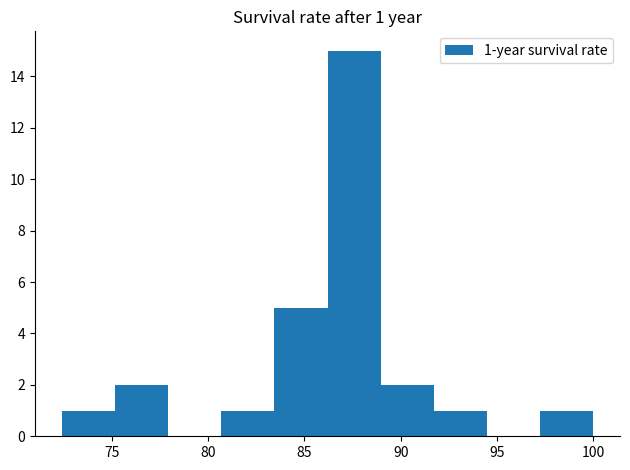

Which range on the x-axis has the tallest bar?

86.0 to 89.0